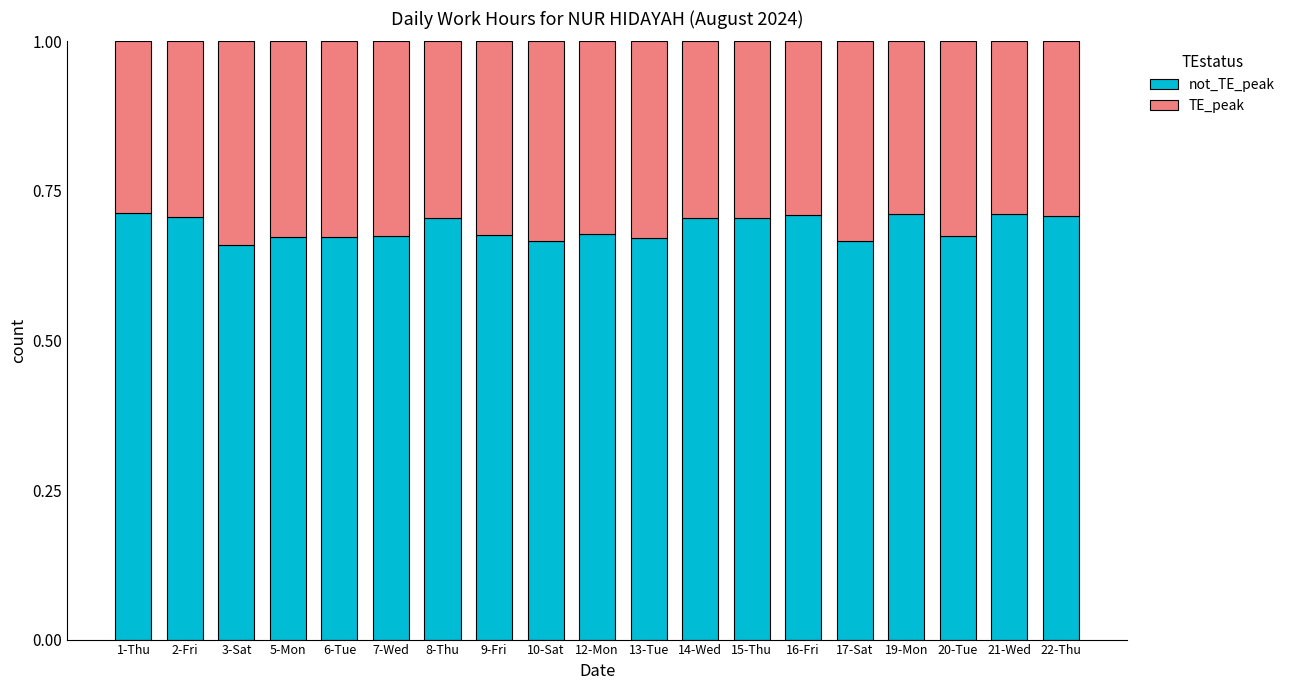

What is the total value across all series at 19-Mon?

1.0